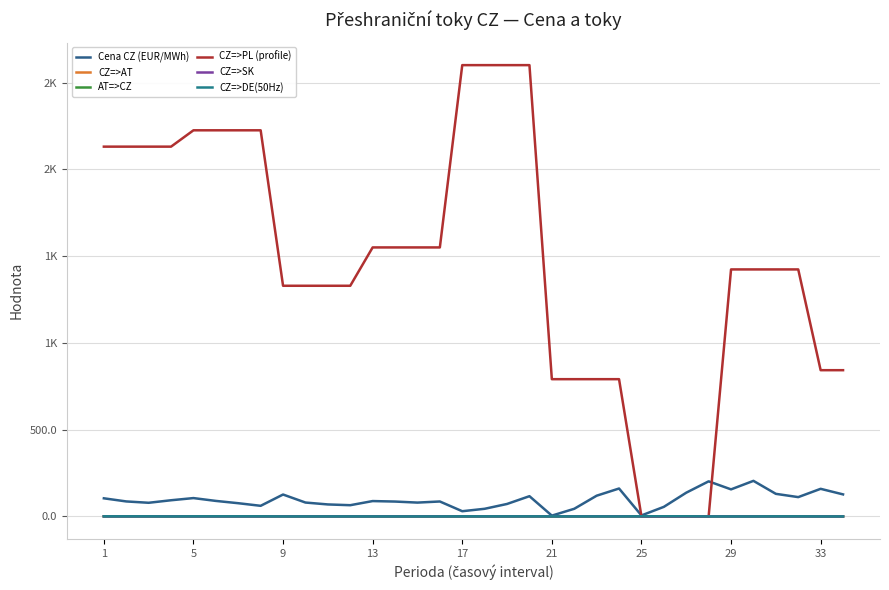

Count the CZ=>DE(50Hz) values in the range 0 to 1.

34